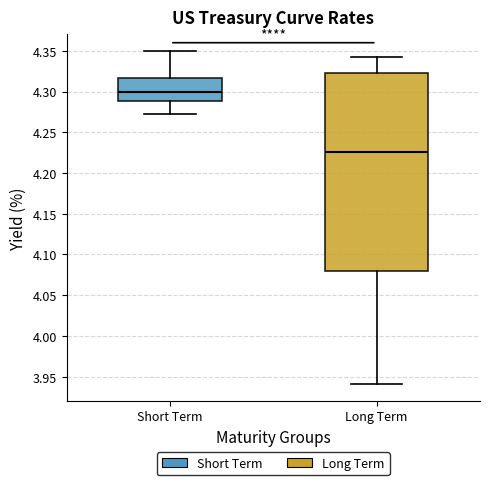

Which box has the highest median line?

Short Term